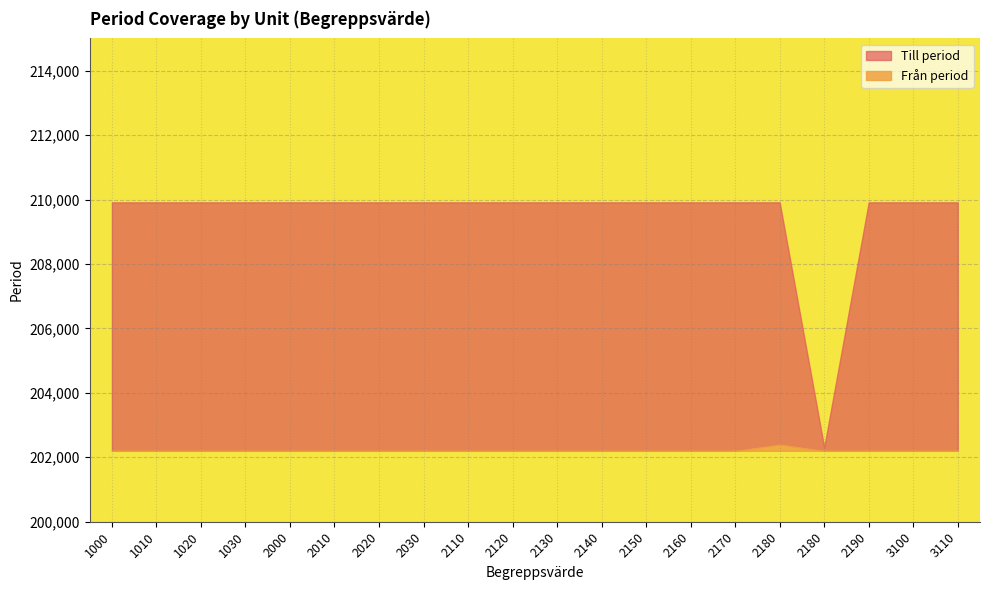

At which category does Till period reach its first local valley?

2180